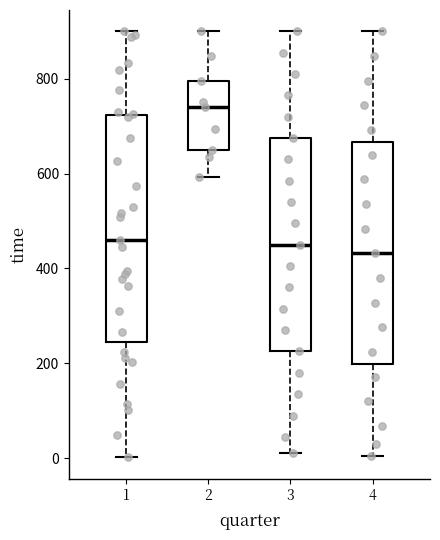

Reading left to right, transcribe this box plot: for each box, give where its median line is, the range the box spans, and where its two whiskers end, as read against the y-axis. The values are not printed on the chart, so give them approximately, as read against the axis.

1: median 460, box 240 to 720, whiskers 0 to 900
2: median 740, box 640 to 800, whiskers 600 to 900
3: median 460, box 220 to 680, whiskers 20 to 900
4: median 440, box 200 to 660, whiskers 0 to 900